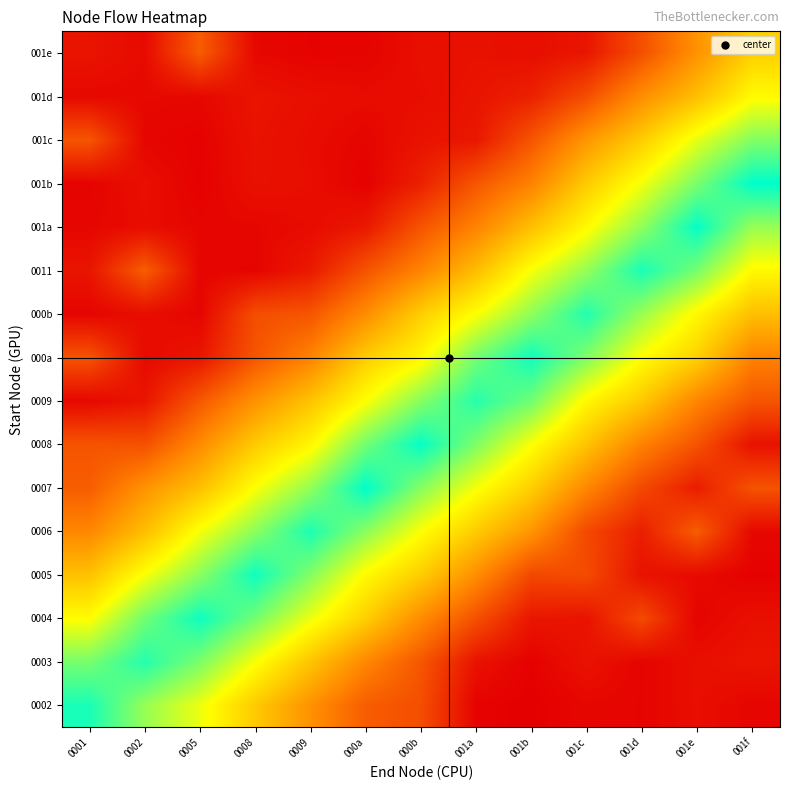

At which category is the sum across all series the highest?

000b